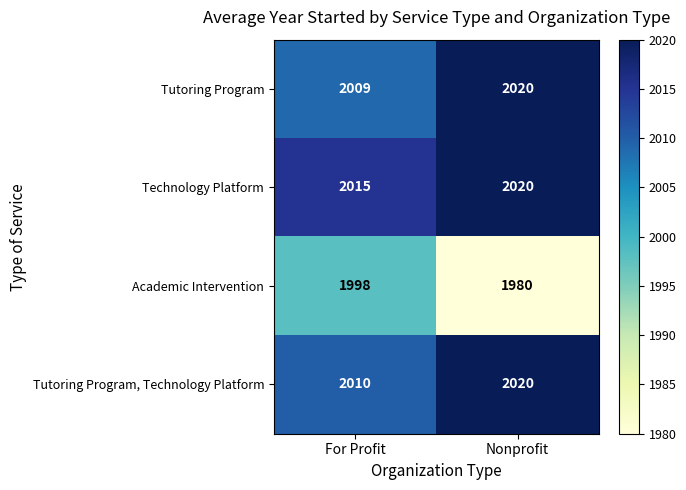

What is the lowest value of the Tutoring Program, Technology Platform series?

2010